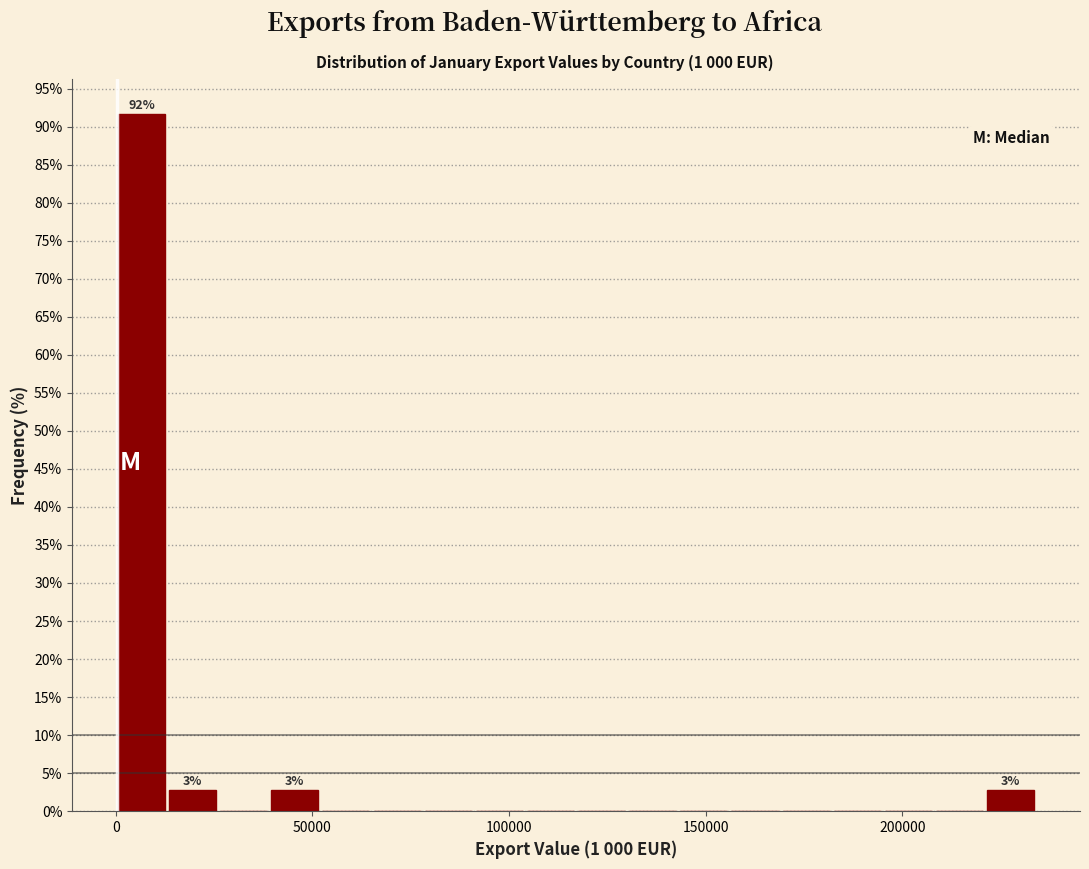

Read against the x-axis, roughly where is the centre of the tallest bar?

5000